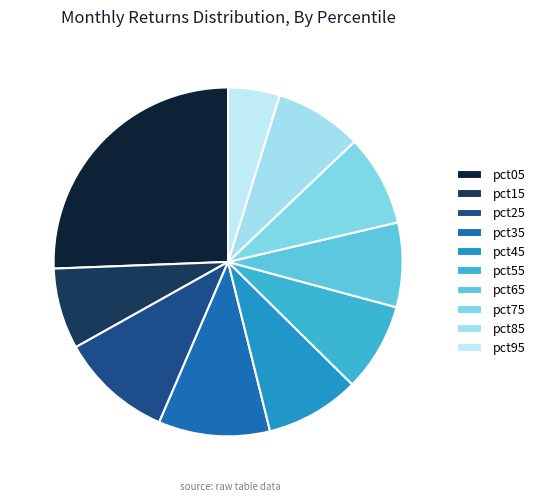

Is there a majority slice in this chart?

No